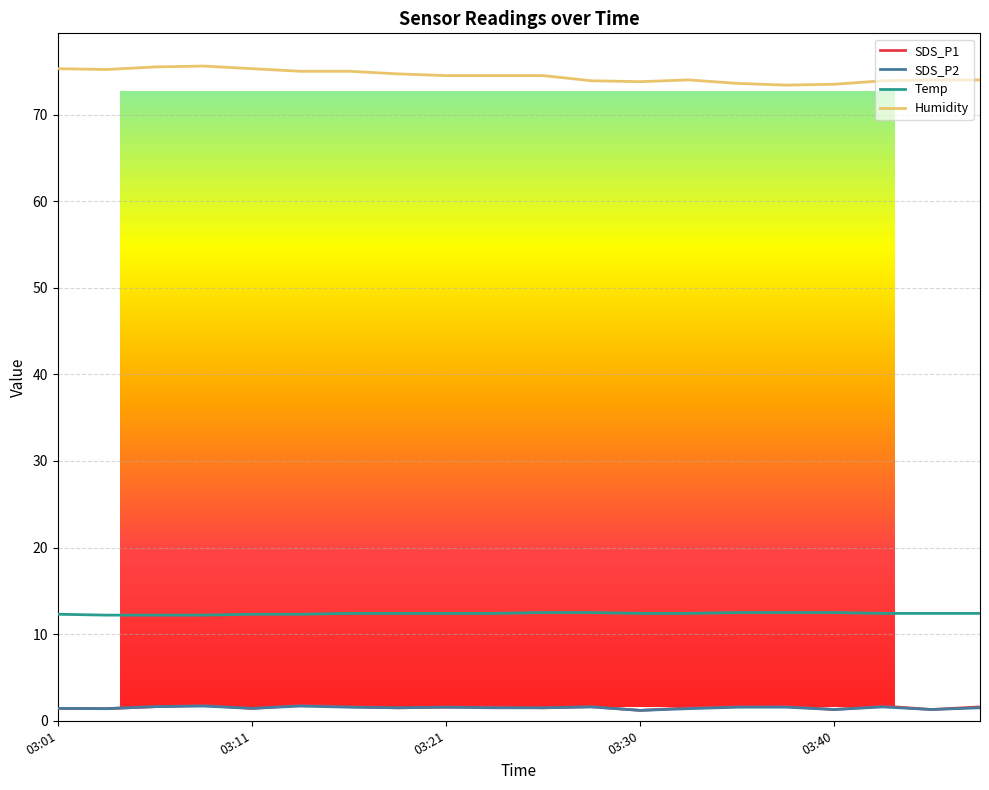

What is the maximum value for SDS_P2?

1.7